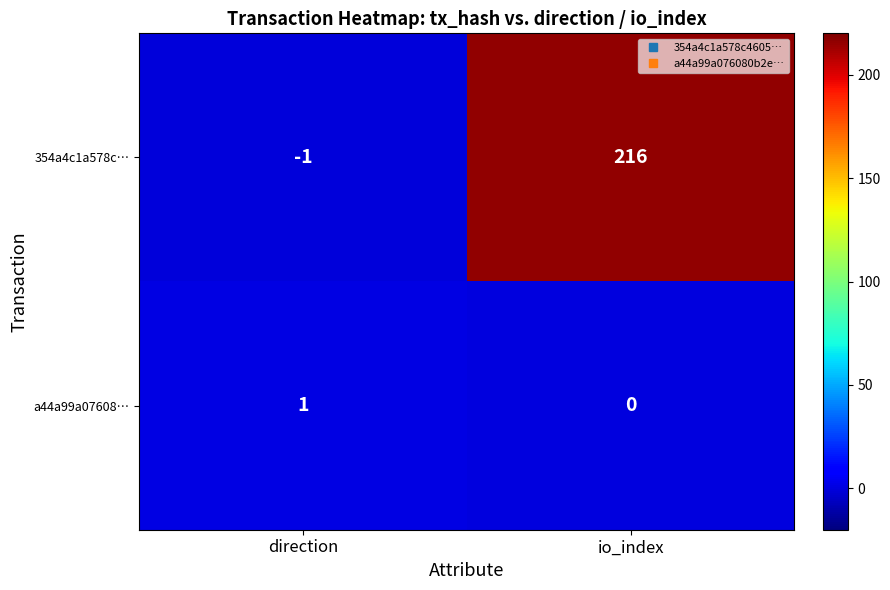

What is the sum of all 354a4c1a578c… values?

215